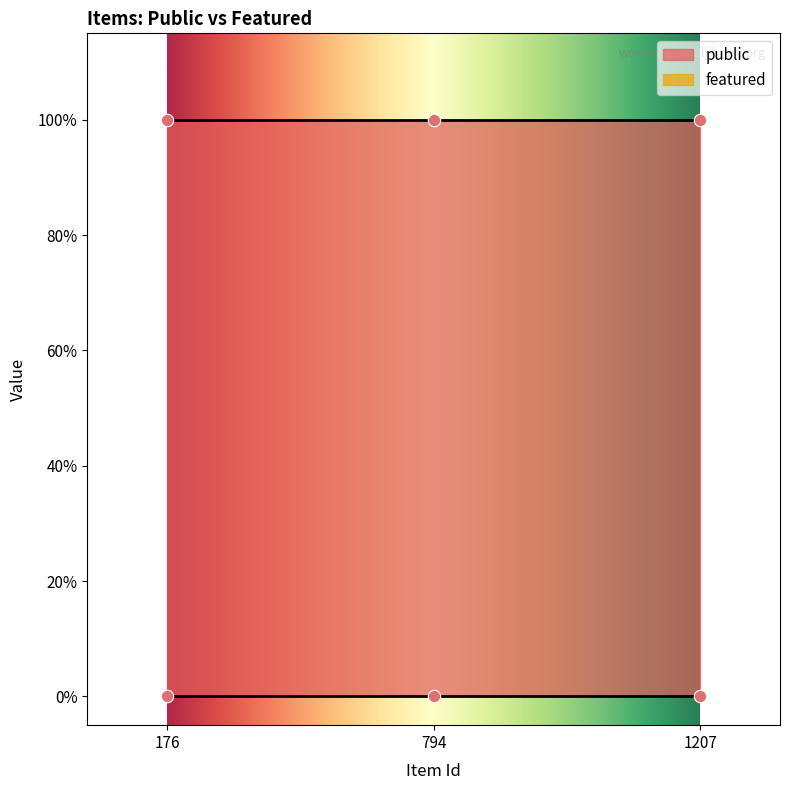

At which category is the sum across all series the highest?

176